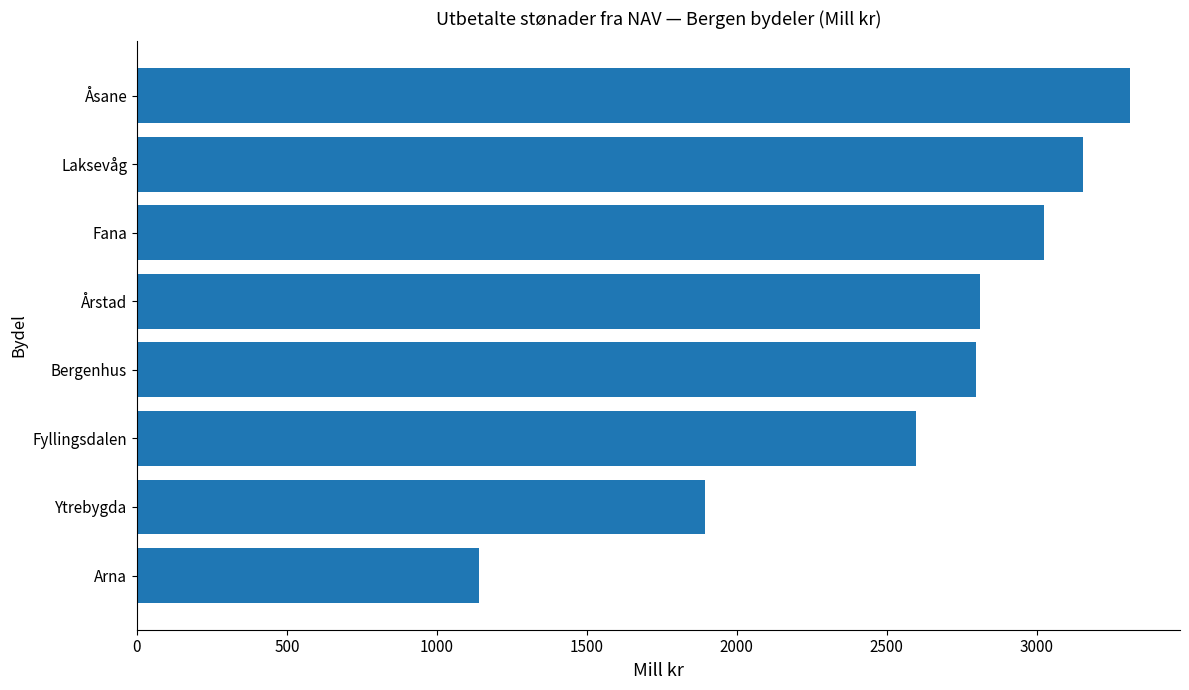

What is the greatest value displayed?

3312.2